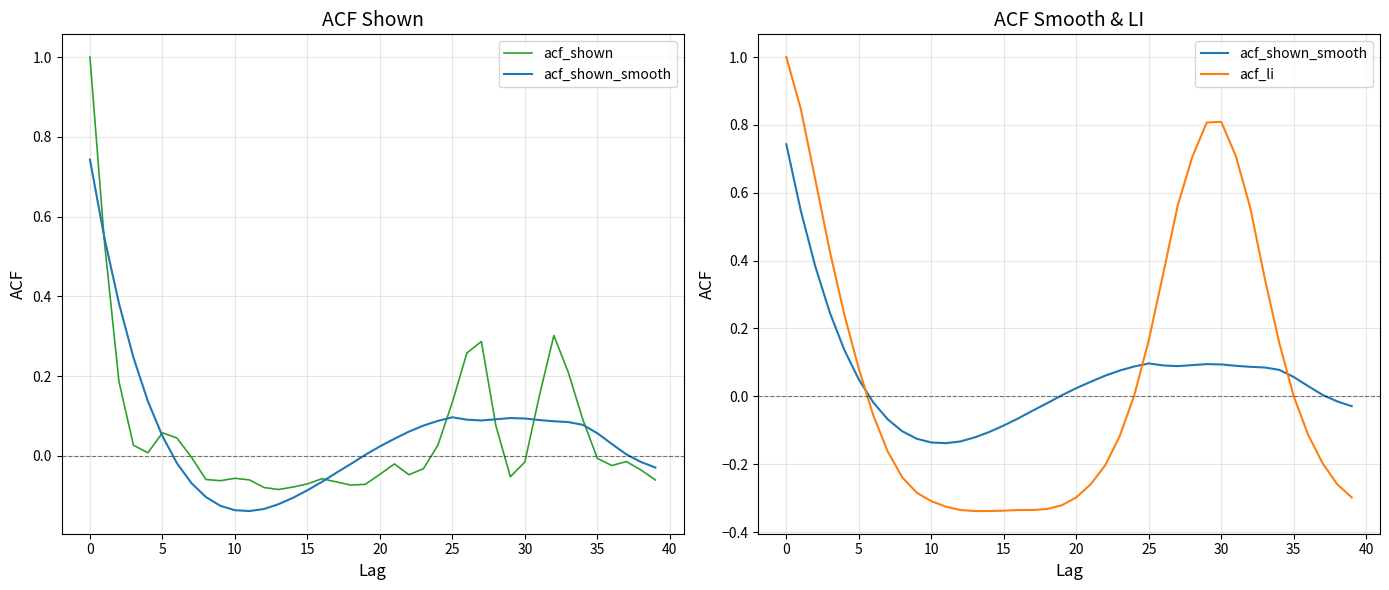

At which label is acf_shown closest to 0?

30